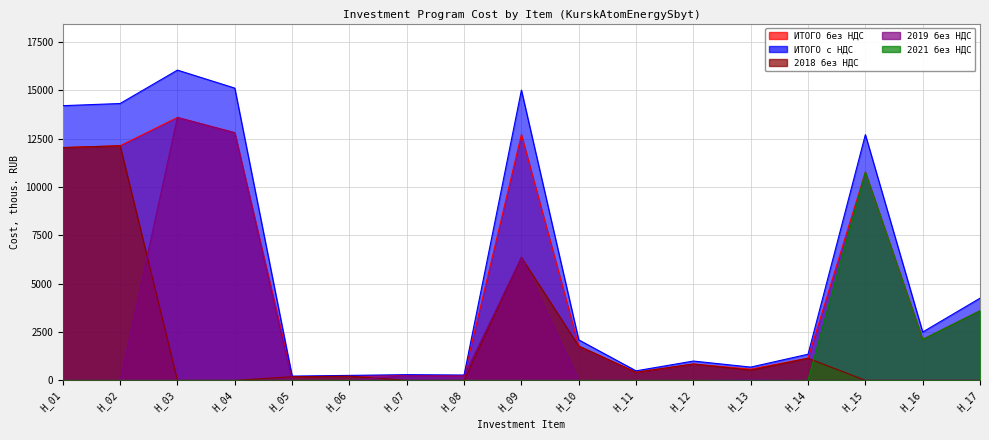

Reading left to right, transcribe all the data shown in this chart.

ИТОГО без НДС: 12031.1	12125.9	13588.7	12800.8	188.6	219.0	252.0	235.6	12711.9	1775.3	419.0	847.5	582.6	1146.1	10762.7	2118.6	3600.0
ИТОГО с НДС: 14196.7	14308.5	16034.7	15104.9	222.6	258.5	297.4	278.1	15000.0	2094.8	494.4	1000.0	687.5	1352.4	12700.0	2500.0	4248.0
2018 без НДС: 12031.1	12125.9	0.0	0.0	188.6	219.0	0.0	0.0	6355.9	1775.3	419.0	847.5	529.7	1146.1	0.0	0.0	0.0
2019 без НДС: 0.0	0.0	13588.7	12800.8	0.0	0.0	252.0	235.6	6355.9	0.0	0.0	0.0	53.0	0.0	0.0	0.0	0.0
2021 без НДС: 0.0	0.0	0.0	0.0	0.0	0.0	0.0	0.0	0.0	0.0	0.0	0.0	0.0	0.0	10762.7	2118.6	3600.0